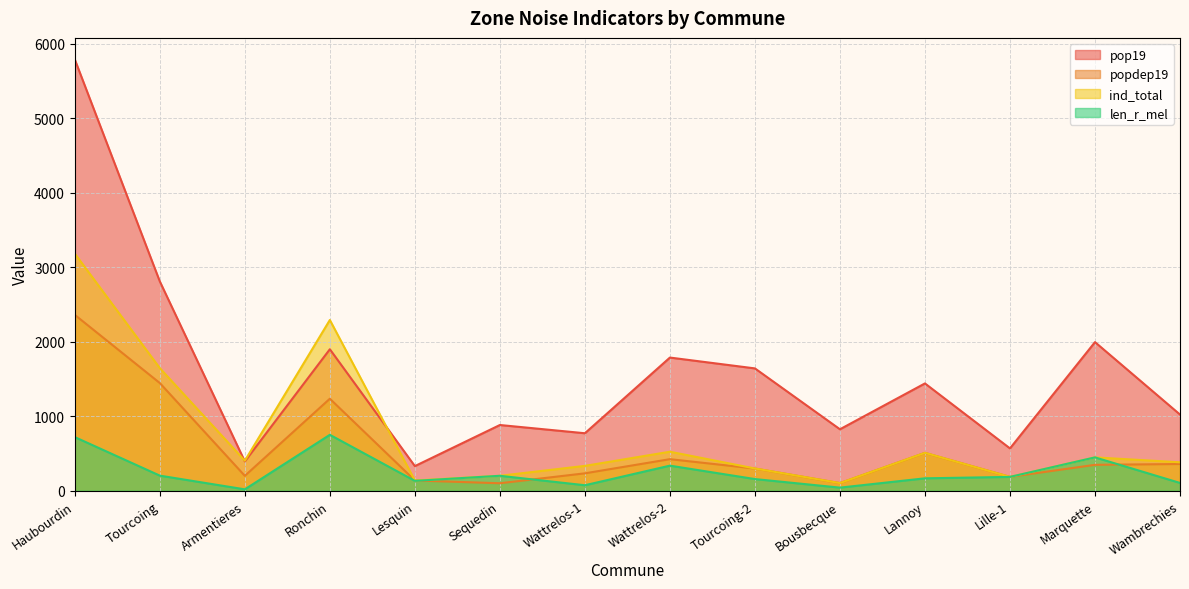

Between Tourcoing-2 and Armentieres, which is larger?

Tourcoing-2